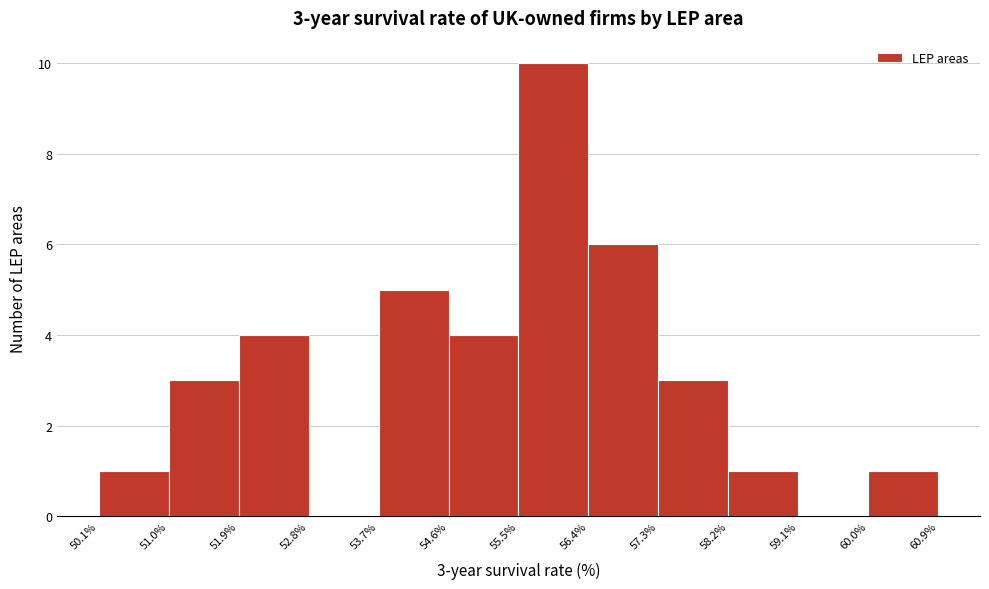

Over which range of the x-axis is the bar tallest?

55.5% to 56.4%